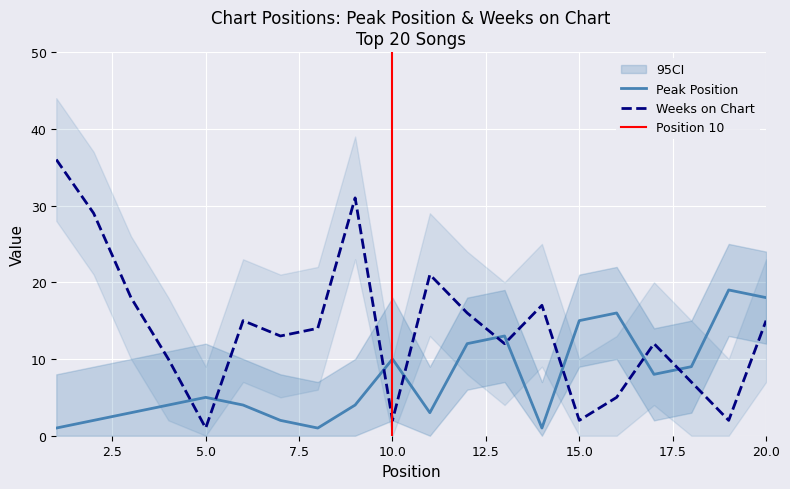

Which category has the highest value in the Weeks on Chart series?

1